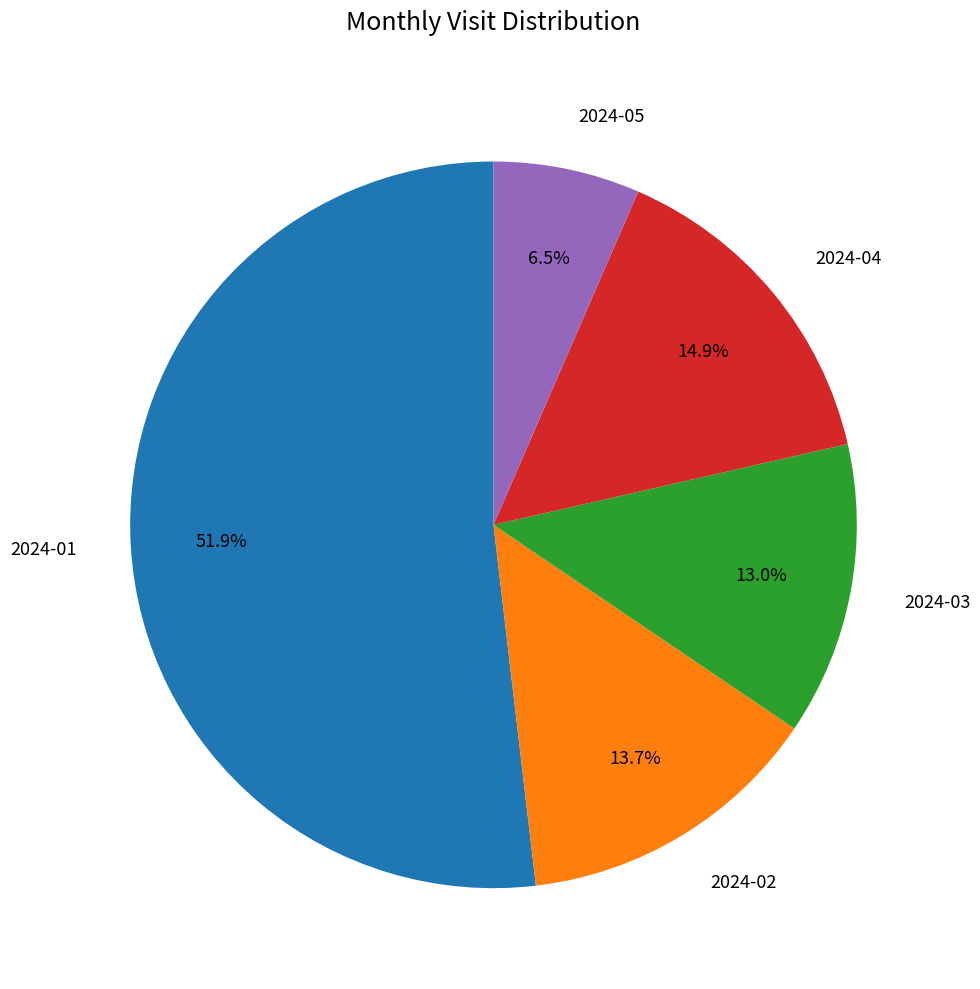

To the nearest percent, what is the average slice percentage?

20%